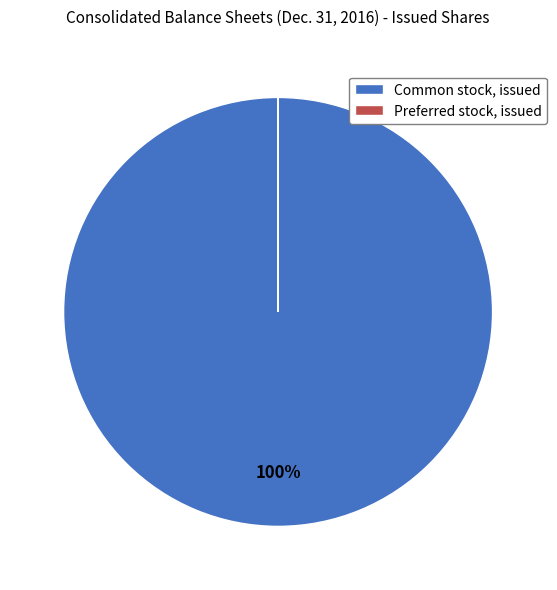

To the nearest percent, what portion does Common stock, issued represent?

100%